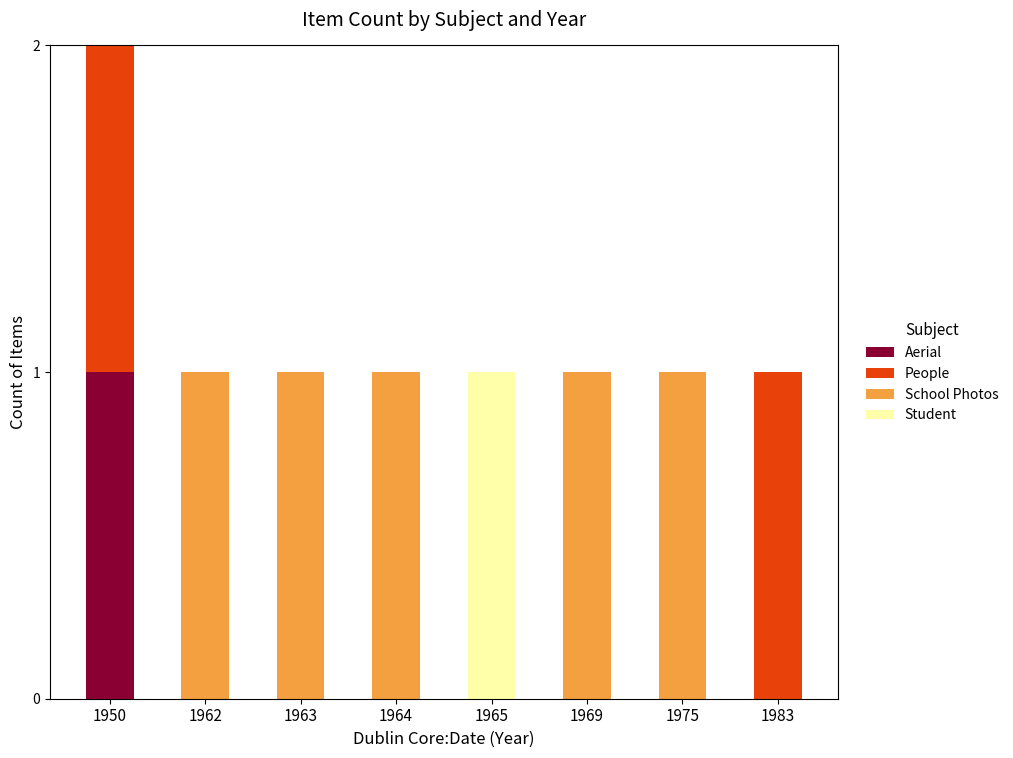

Which category has the highest value in the Aerial series?

1950